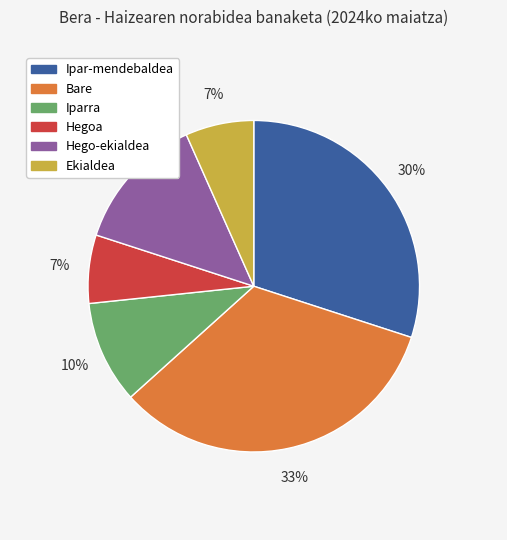

The Ipar-mendebaldea slice represents 23% of the pie. True or false?

False